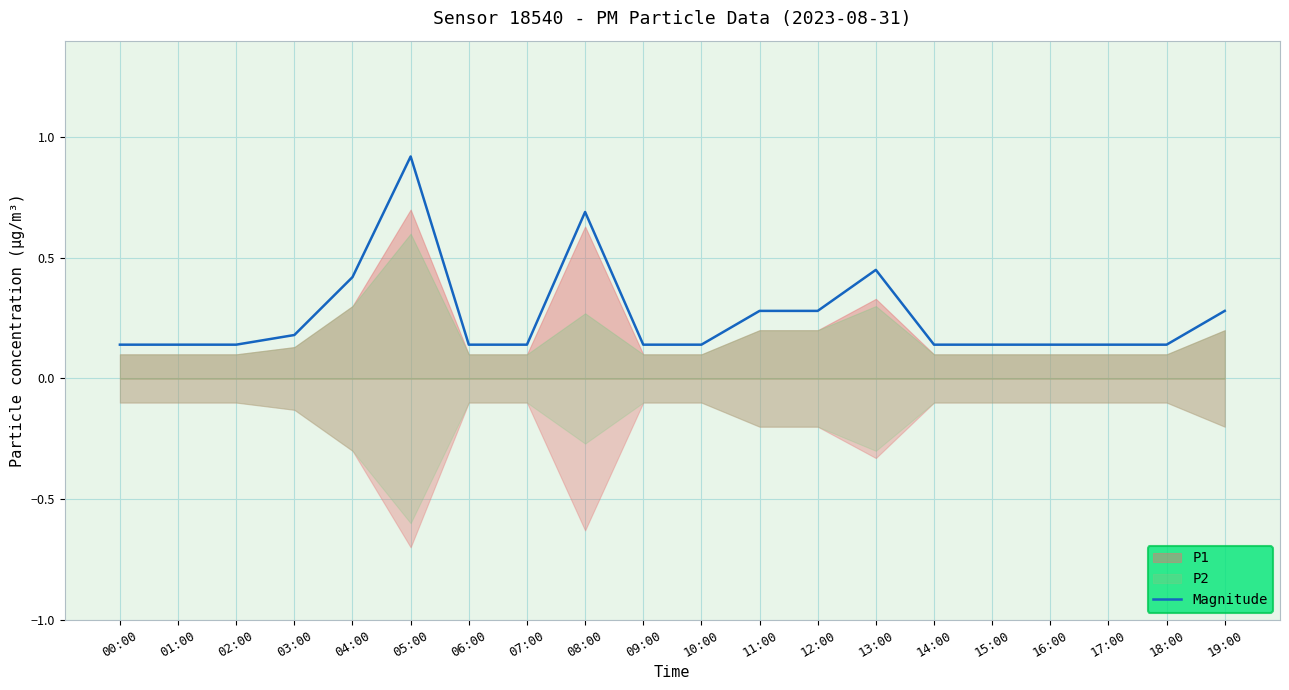

Rank the categories by value from highest to lowest.

05:00, 08:00, 13:00, 04:00, 11:00, 12:00, 19:00, 03:00, 00:00, 01:00, 02:00, 06:00, 07:00, 09:00, 10:00, 14:00, 15:00, 16:00, 17:00, 18:00